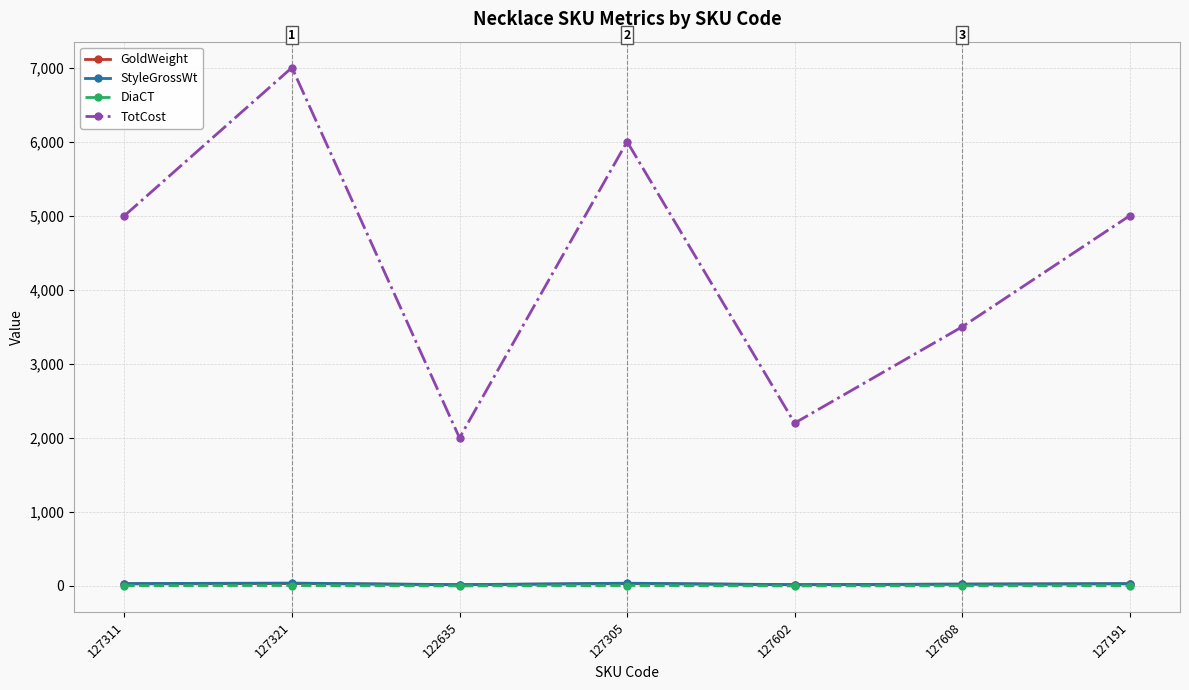

What is the maximum value for GoldWeight?

32.8